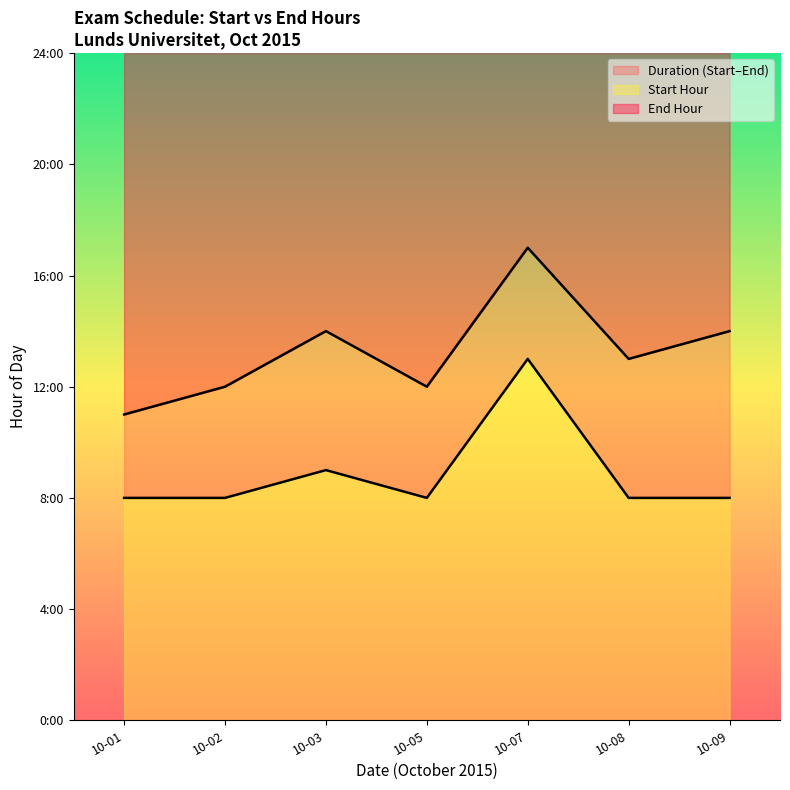

At which category is the sum across all series the highest?

10-07